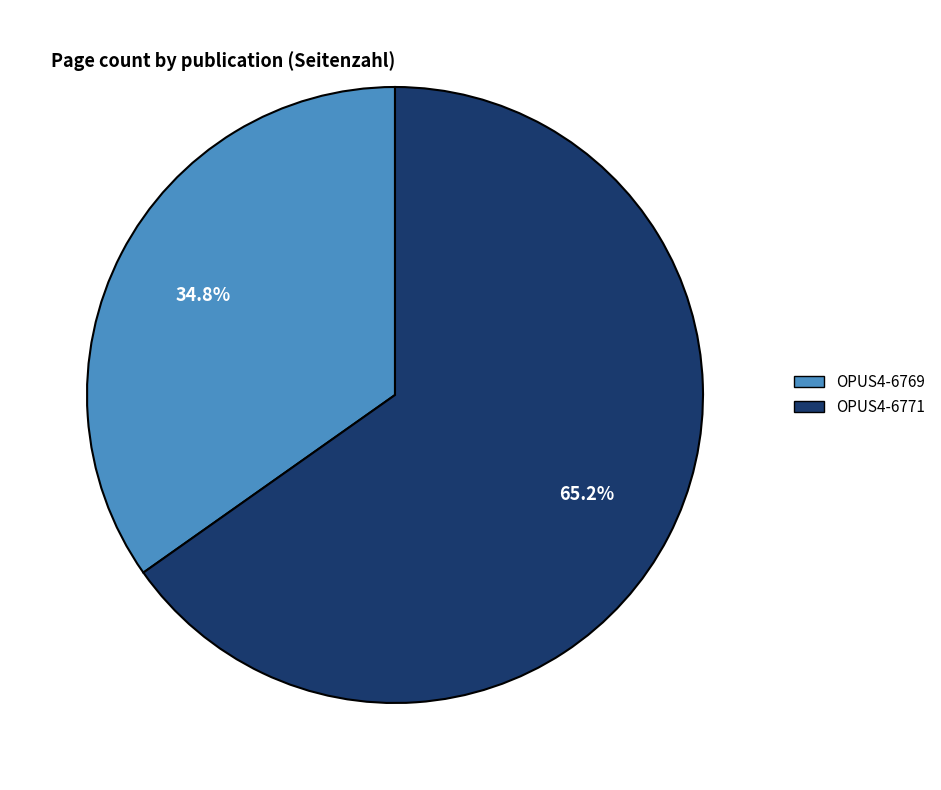

The OPUS4-6771 slice represents 65% of the pie. True or false?

True